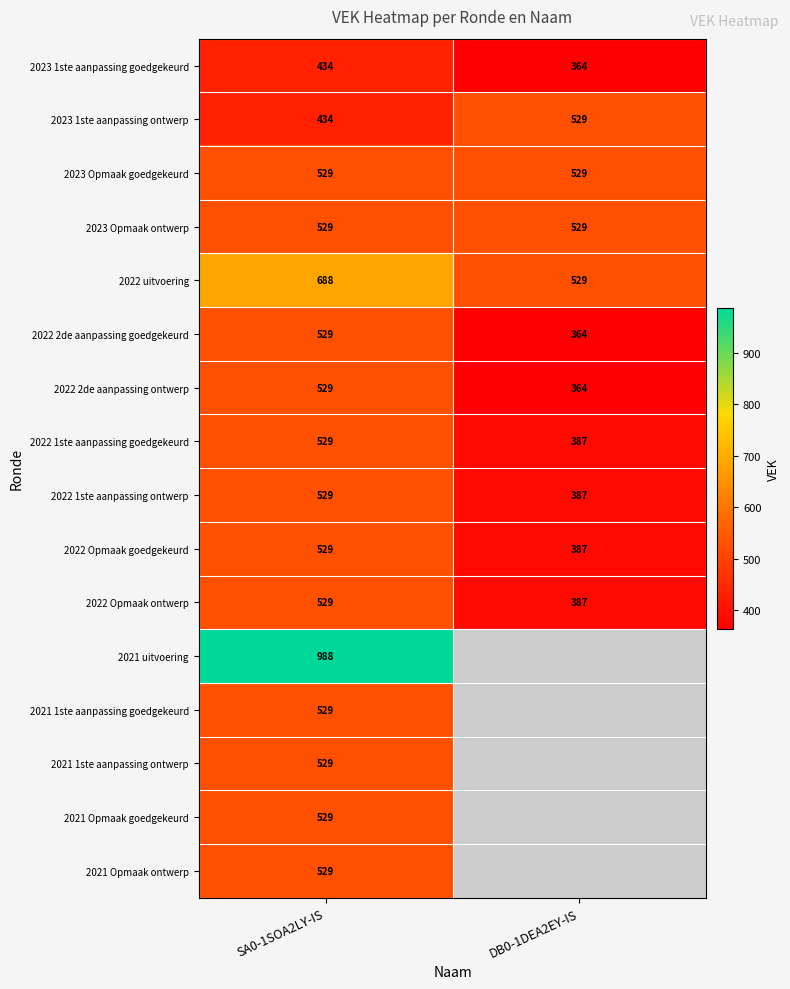

At which category is the sum across all series the highest?

SA0-1SOA2LY-IS